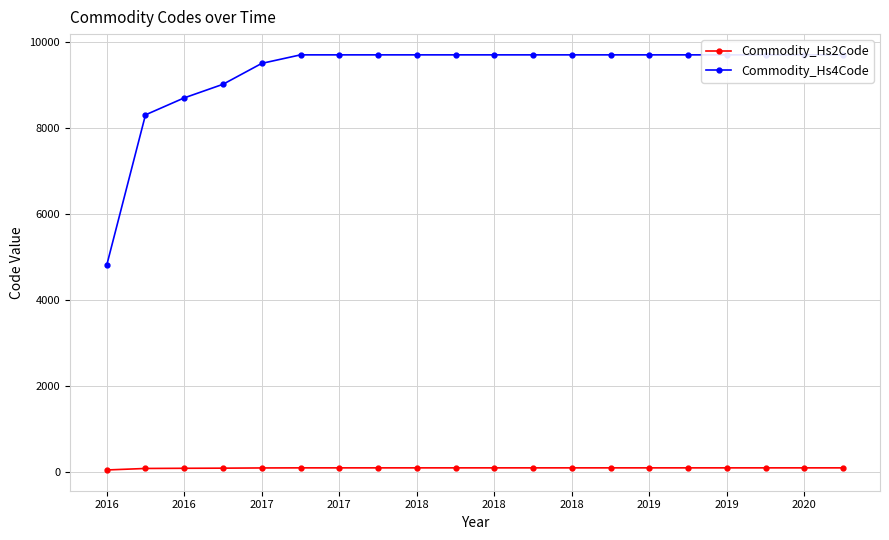

At which category does the chart reach its minimum across all series?

2016